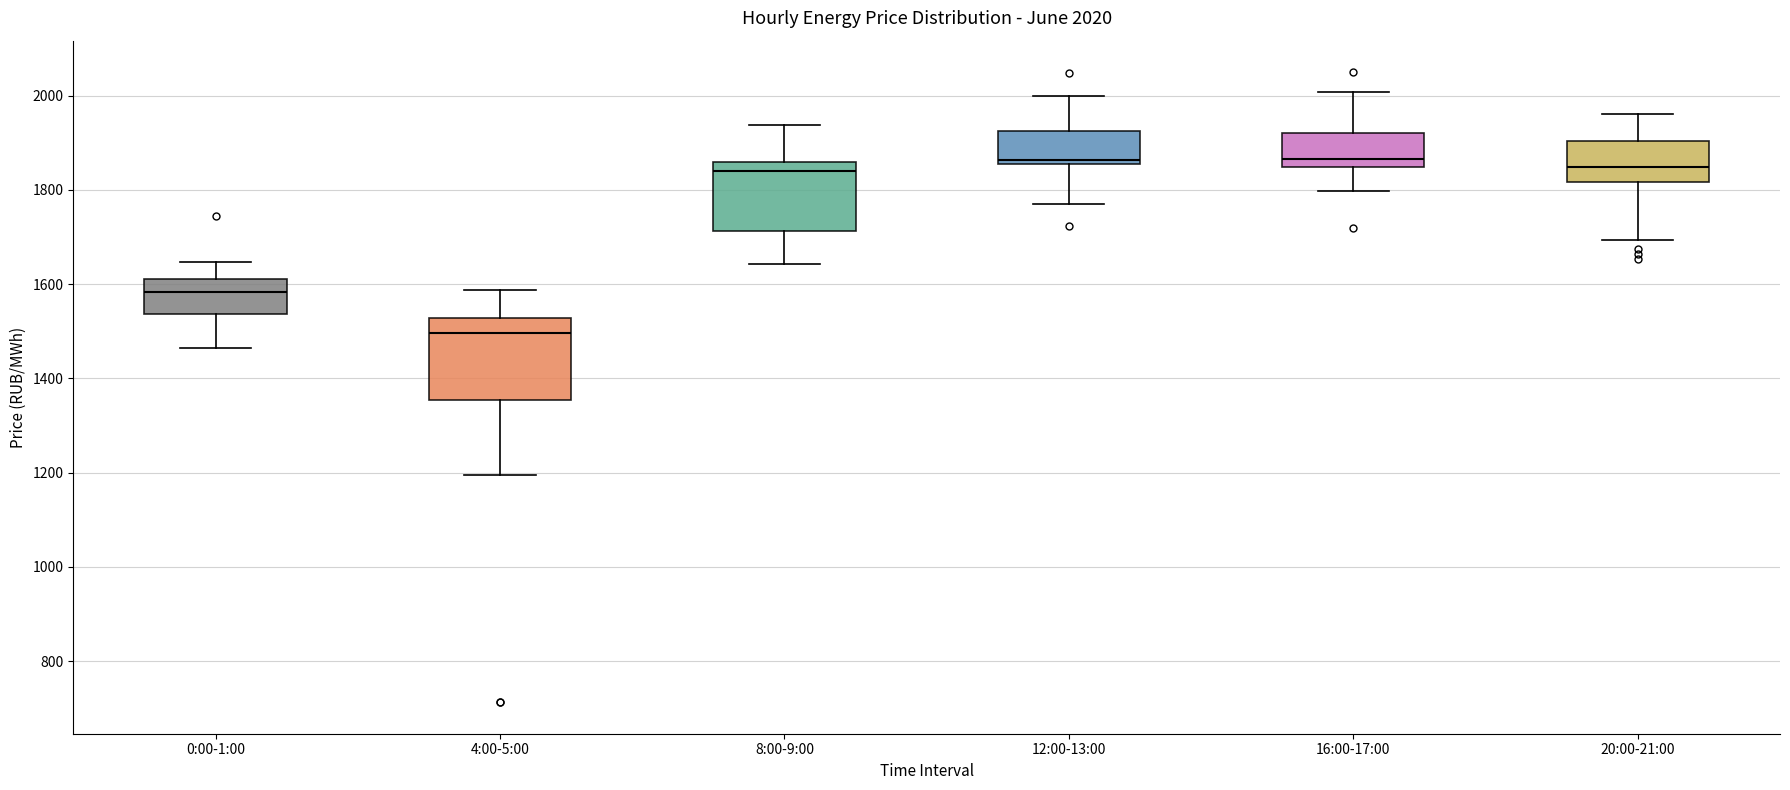

Which box is the tallest, from its lower edge to its upper edge?

4:00-5:00